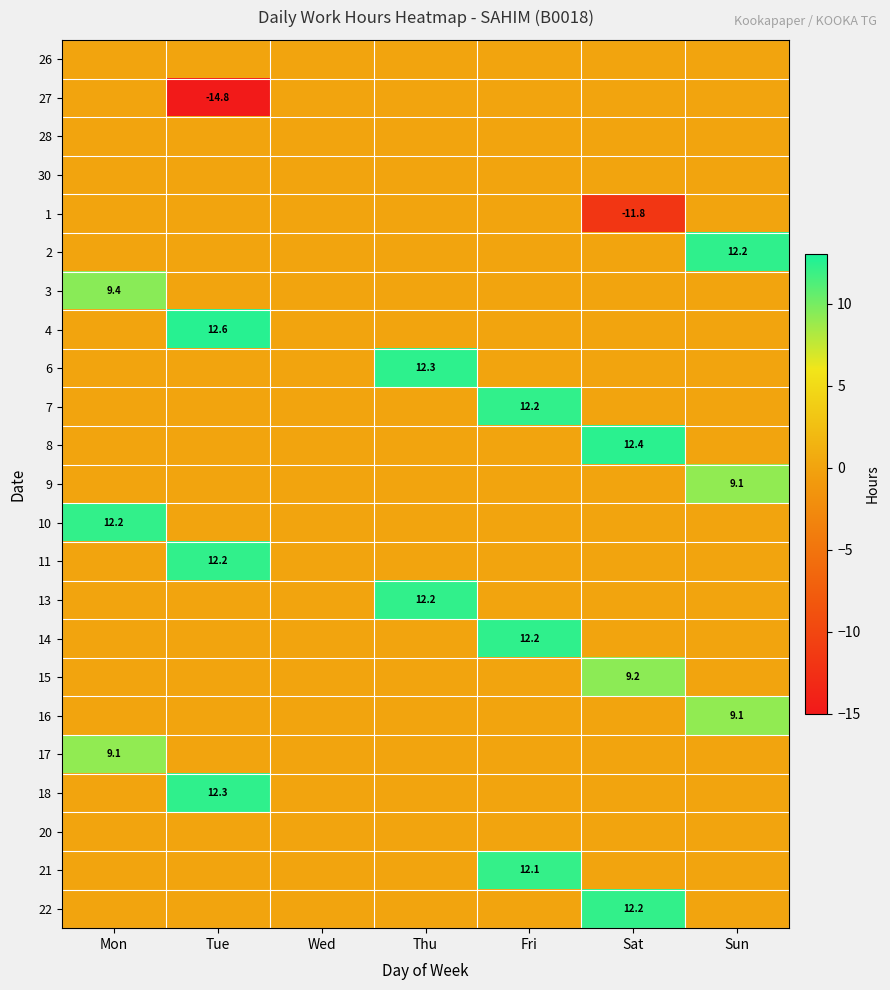

Which has a higher value, Sat or Thu?

Sat